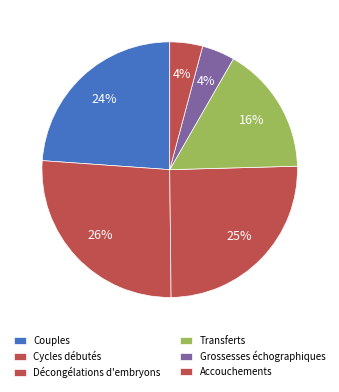

What is the total percentage of Grossesses échographiques and Couples?

28.0%